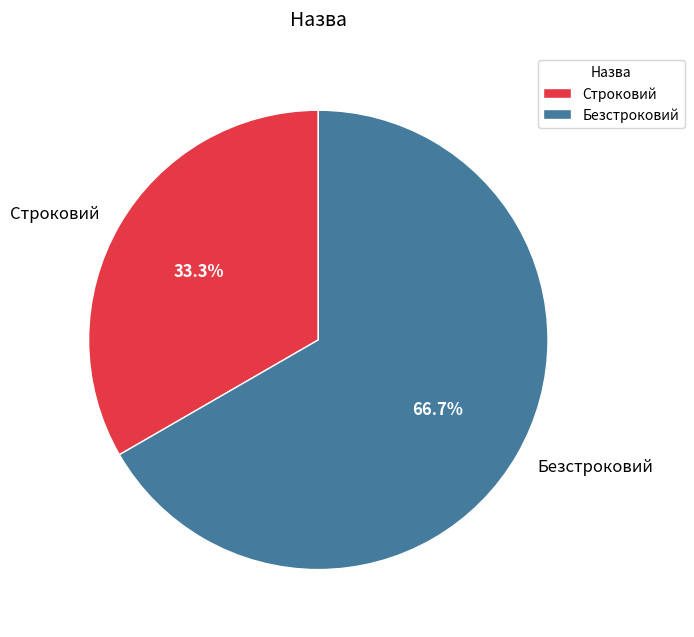

What is the largest slice in the pie chart?

Безстроковий